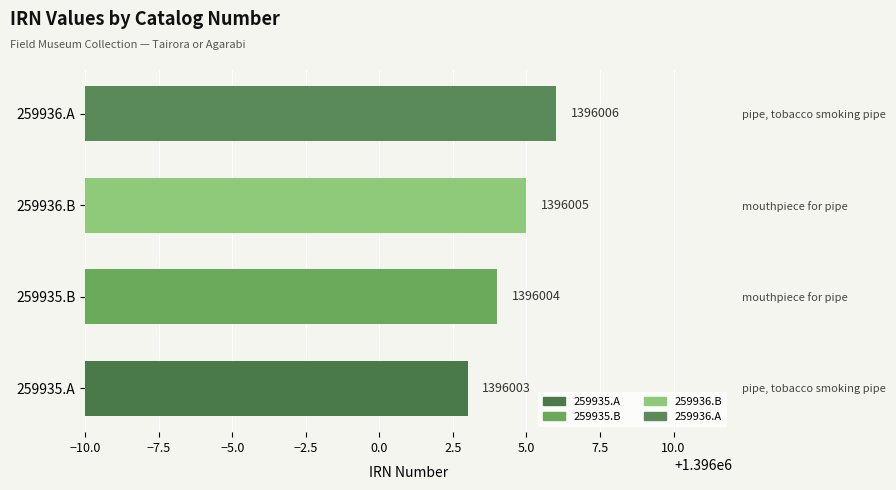

What is the difference between the maximum and second lowest values?

2